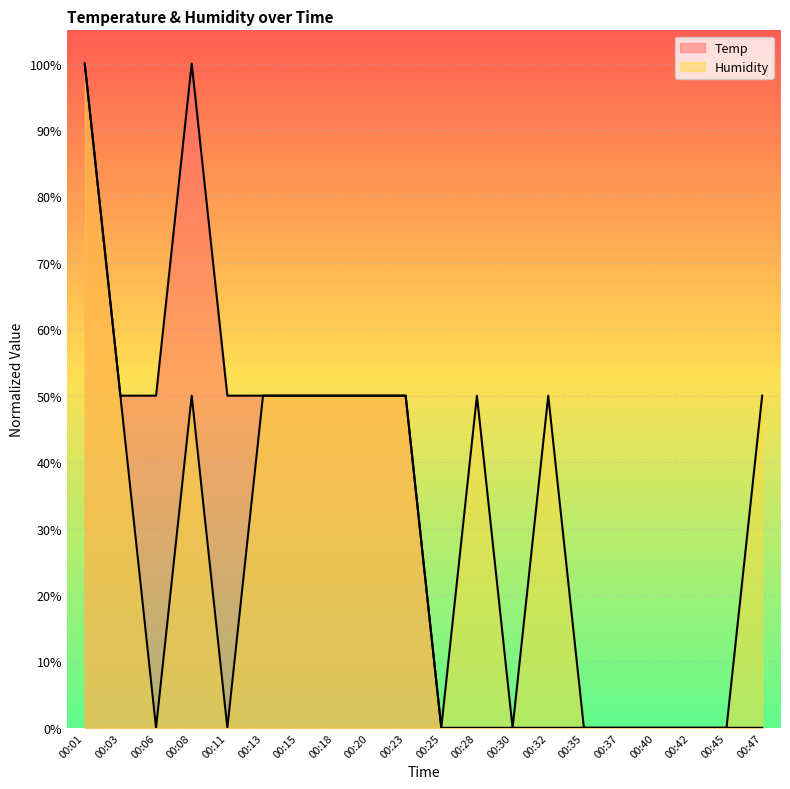

Does the chart display data point markers on the line(s)?

No